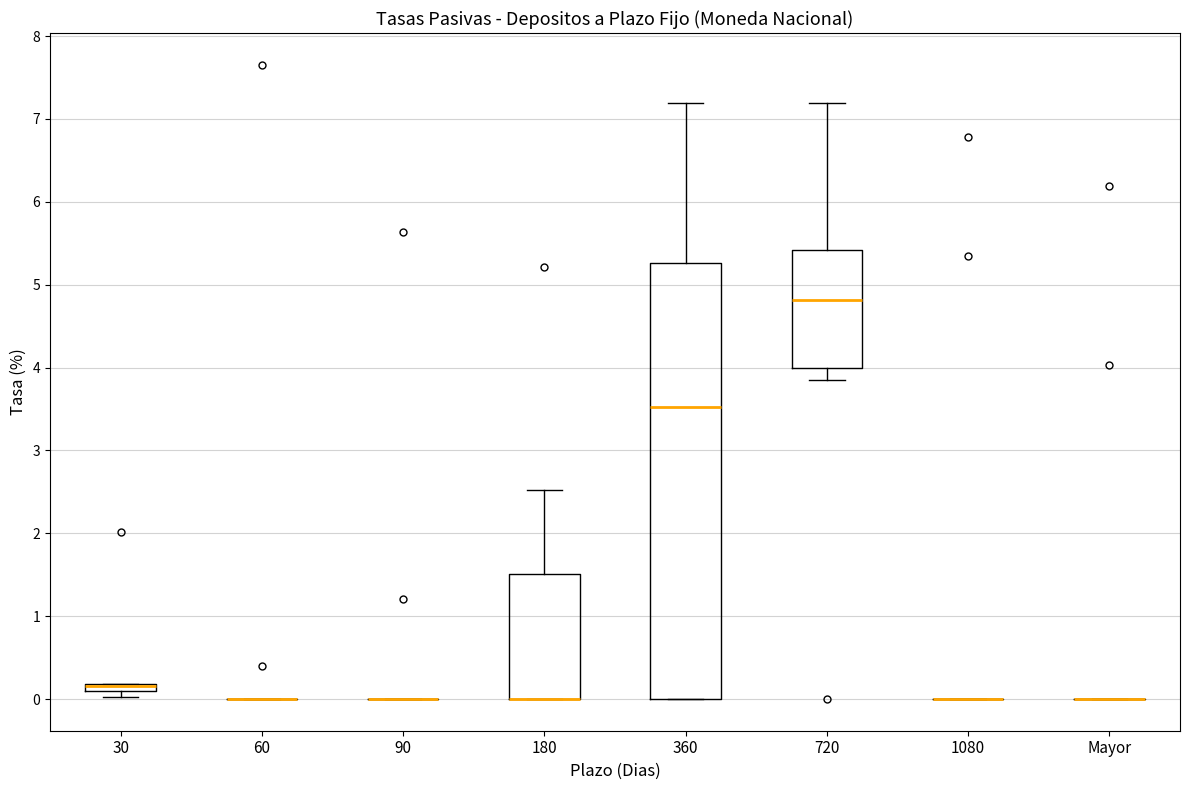

Comparing the boxes themselves (not the whiskers), which one is the tallest?

360